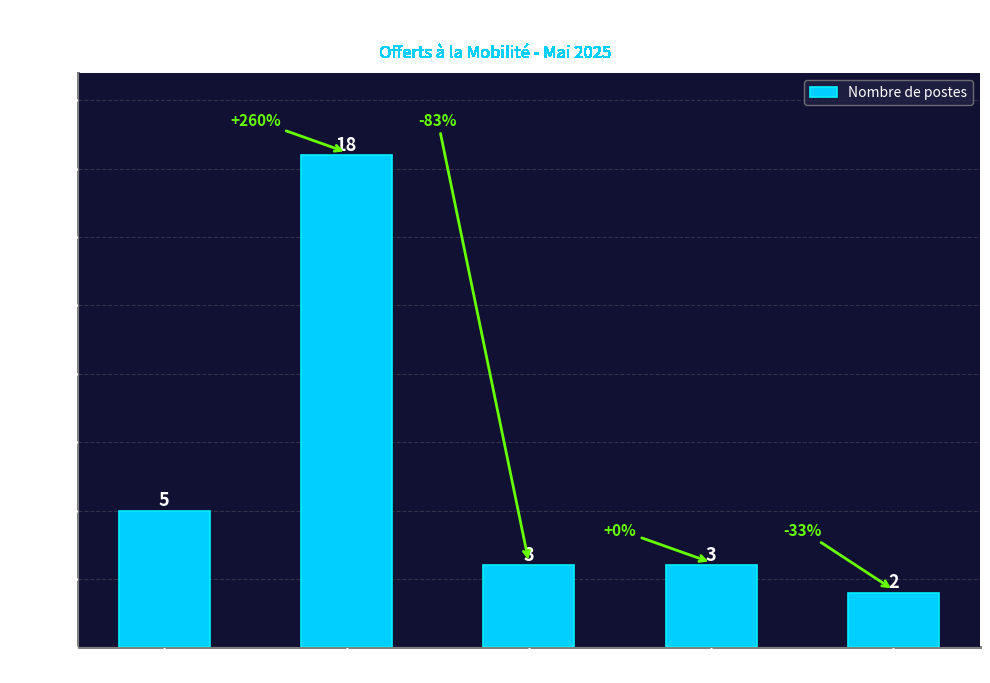

How many bars are there in total?

5